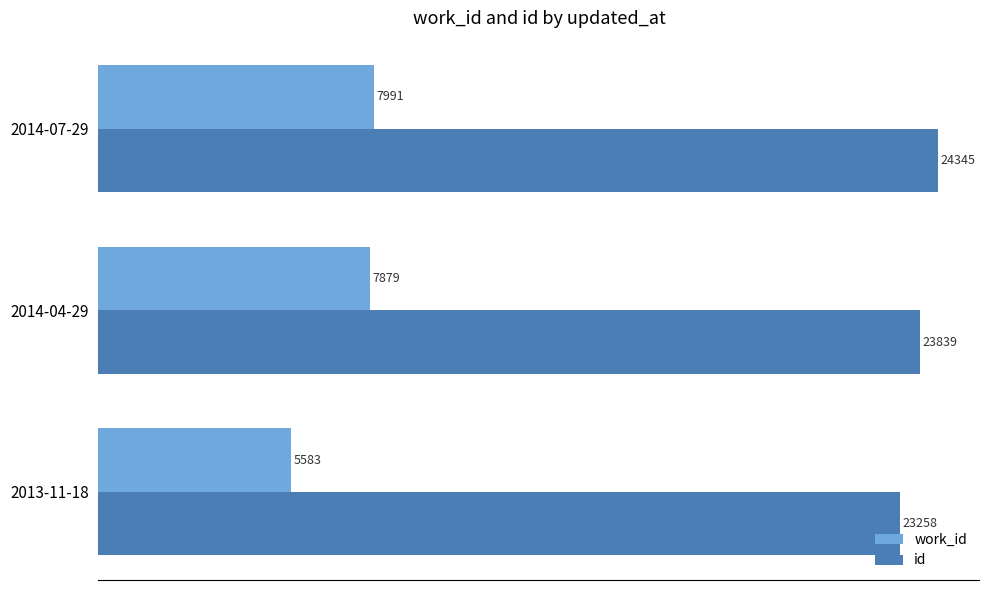

Count the id values in the range 23258 to 24345.

3